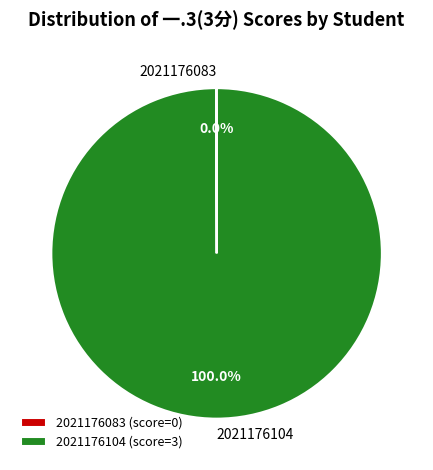

To the nearest percent, what is the difference between the largest and smallest slice percentages?

100%